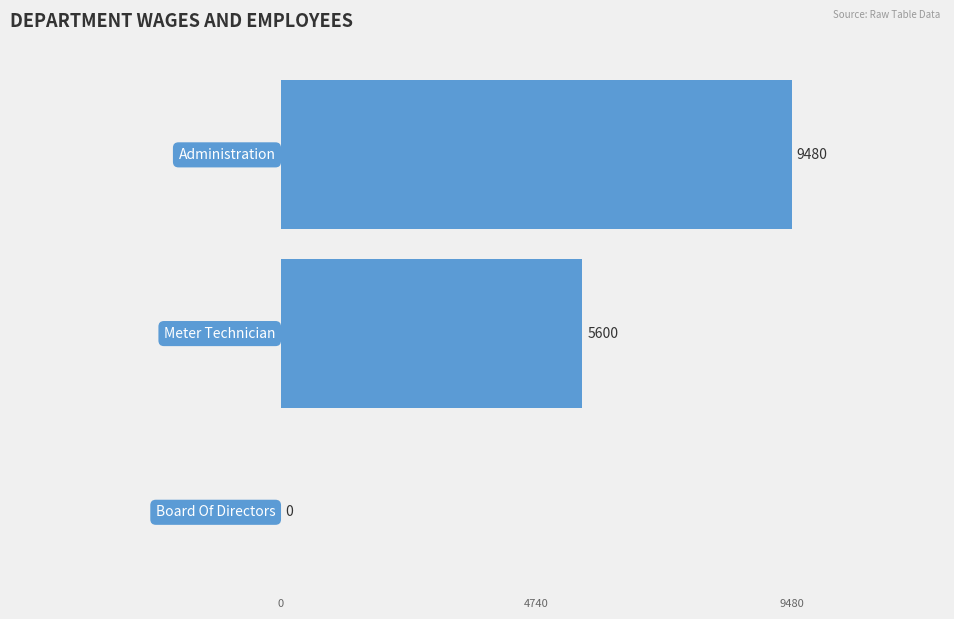

What is the sum of the Total Wages values at Board Of Directors and Meter Technician?

5600